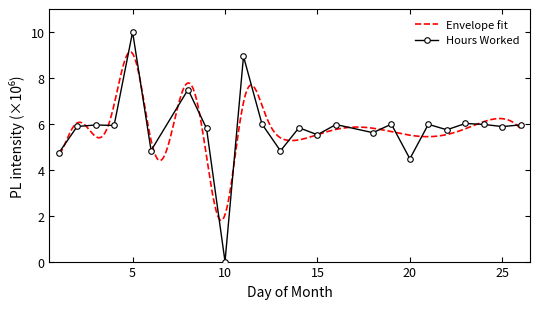

What is the maximum value shown in the chart?

10.0